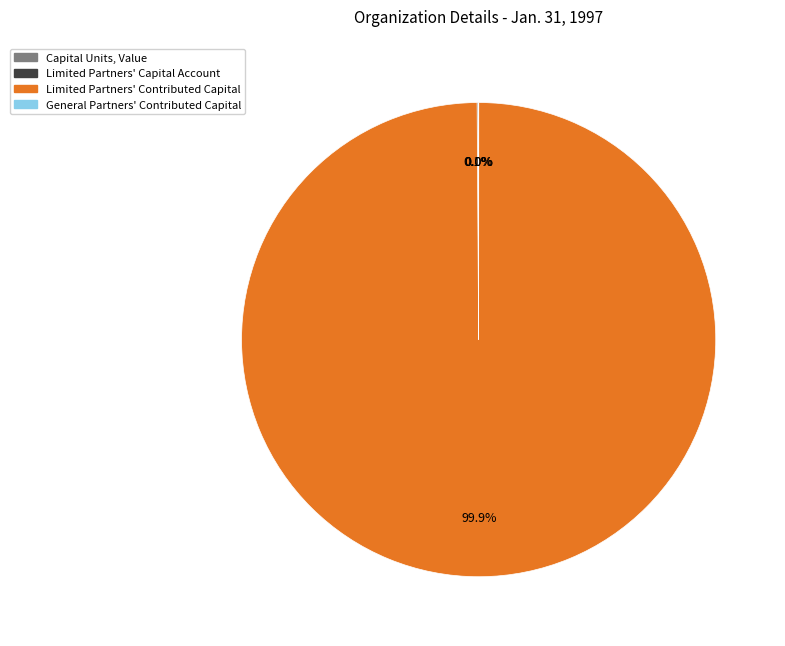

Which slice is the largest?

Limited Partners' Contributed Capital